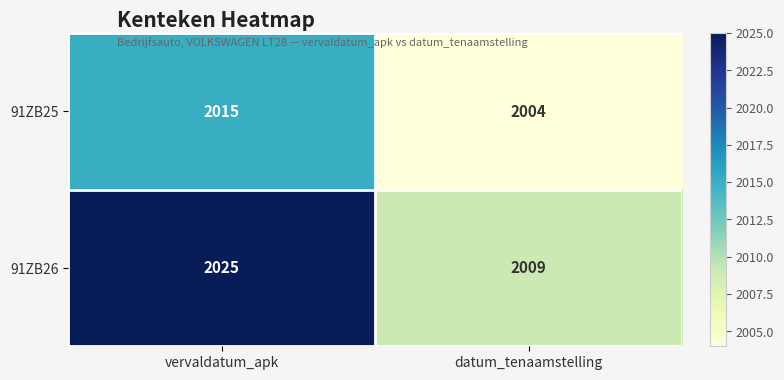

What value does the 91ZB25 series have at datum_tenaamstelling, to the nearest 5?

2005